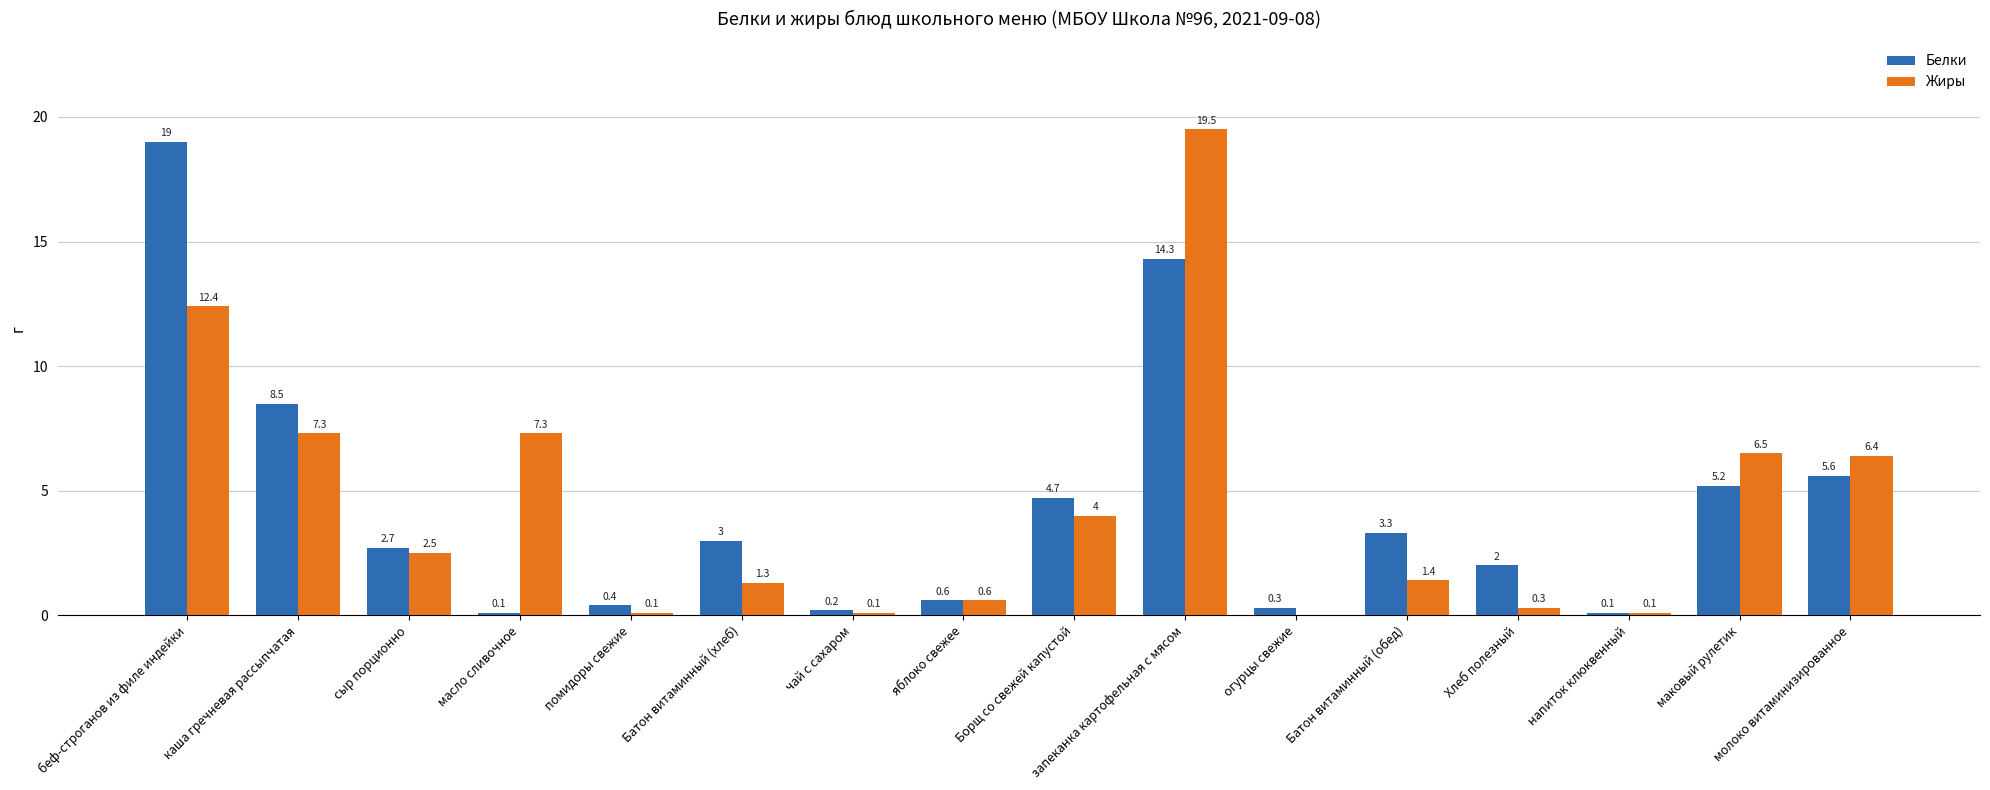

At which label does Белки first exceed 3?

беф-строганов из филе индейки